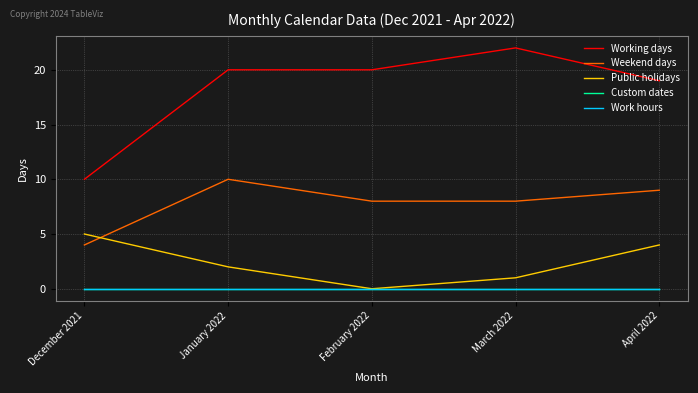

Reading right to left, list all the values displayed in this chart.

Working days: 19	22	20	20	10
Weekend days: 9	8	8	10	4
Public holidays: 4	1	0	2	5
Custom dates: 0	0	0	0	0
Work hours: 0	0	0	0	0